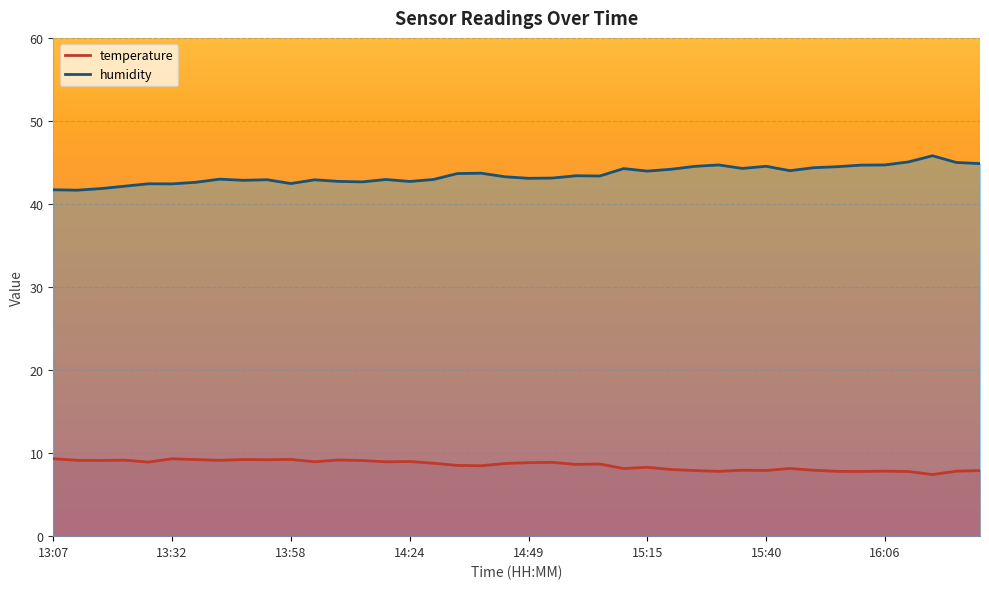

What is the average value of the temperature series?

8.6